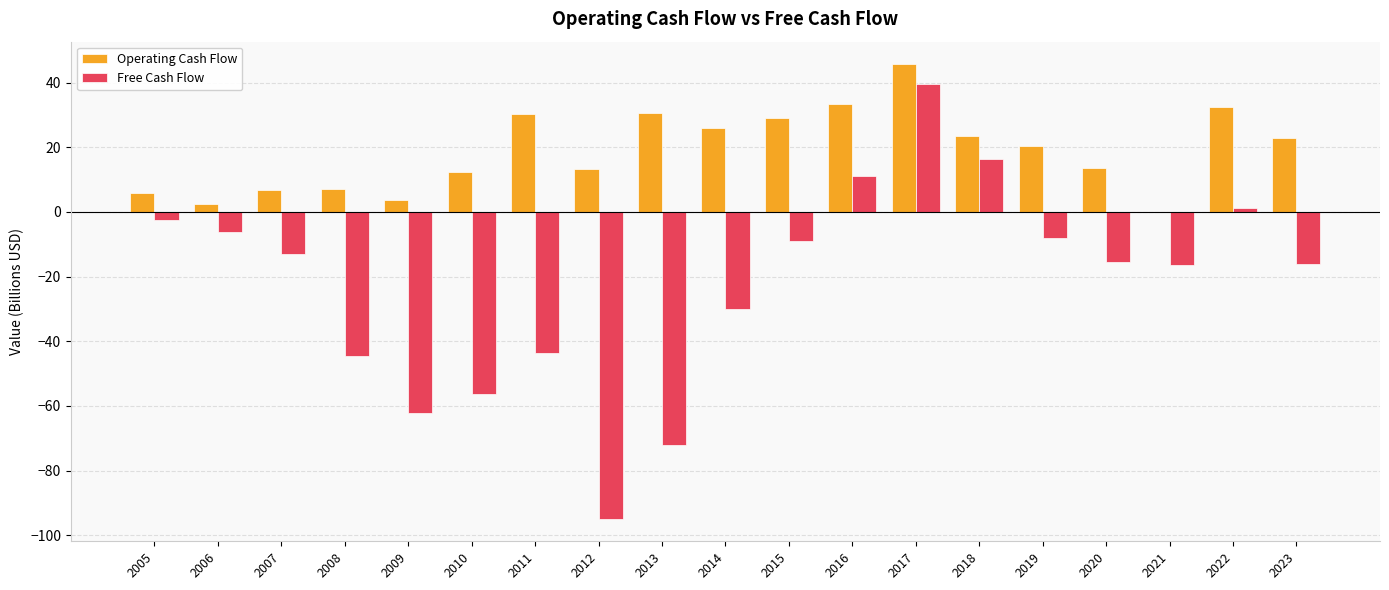

What are all the series names shown in the legend?

Operating Cash Flow, Free Cash Flow